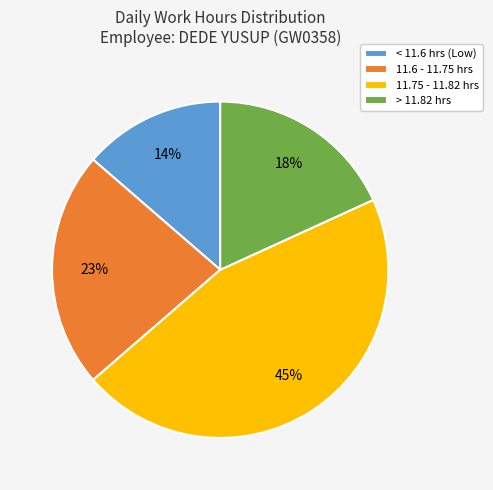

Between < 11.6 hrs (Low) and > 11.82 hrs, which is larger?

> 11.82 hrs